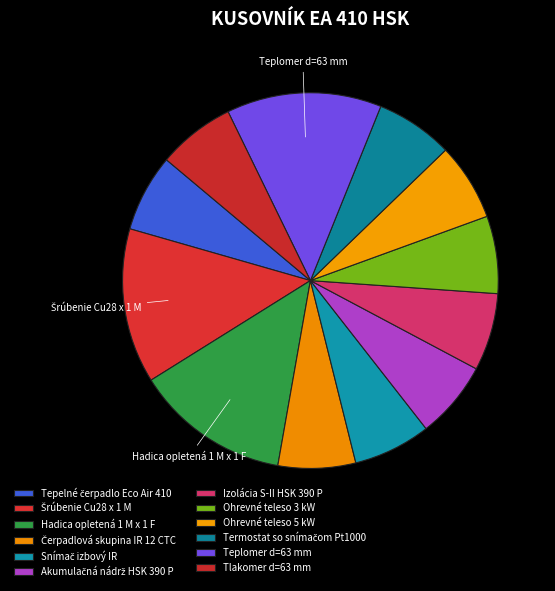

Is the sum of Šrúbenie Cu28 x 1 M and Hadica opletená 1 M x 1 F greater than half?

No